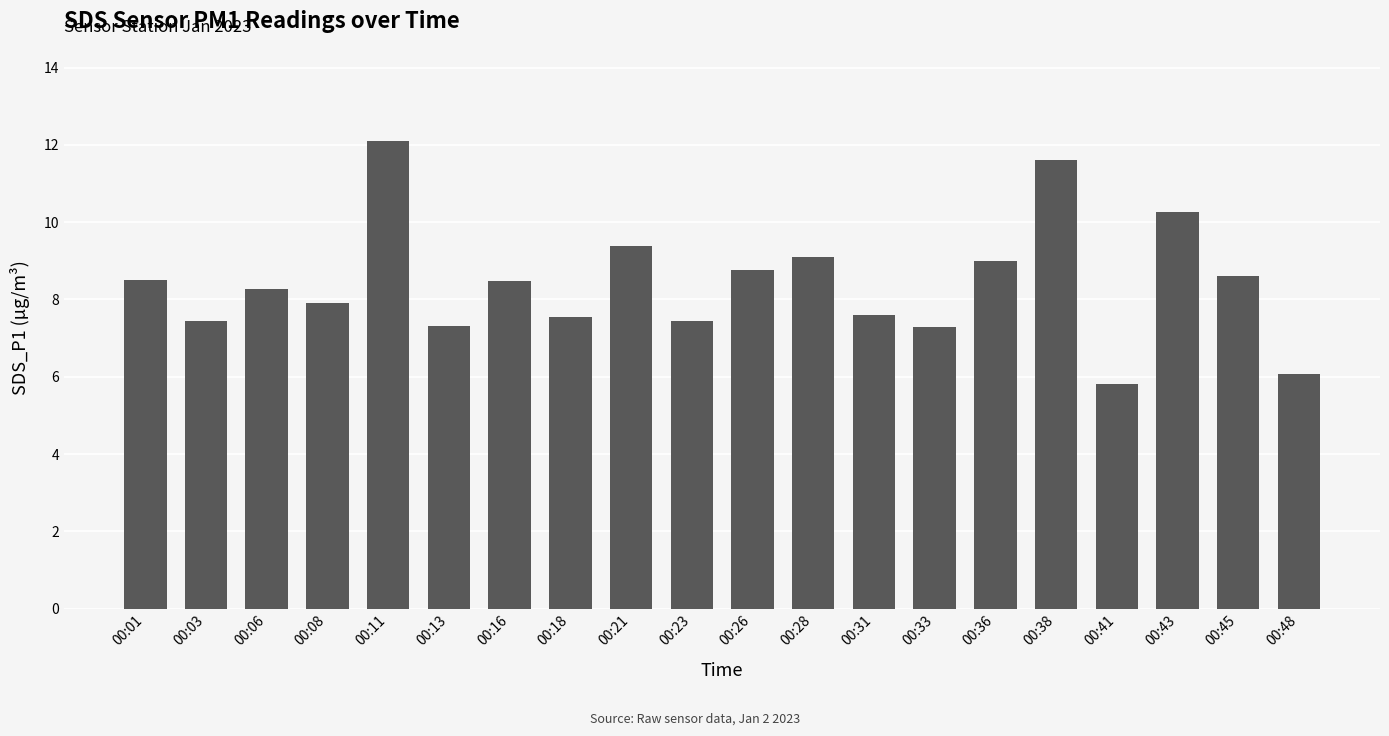

How many bars are there in total?

20